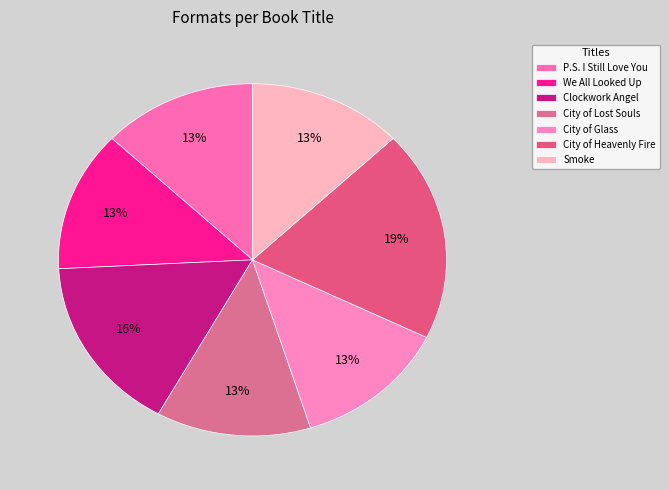

Is it true that Smoke is 13% of the pie?

True